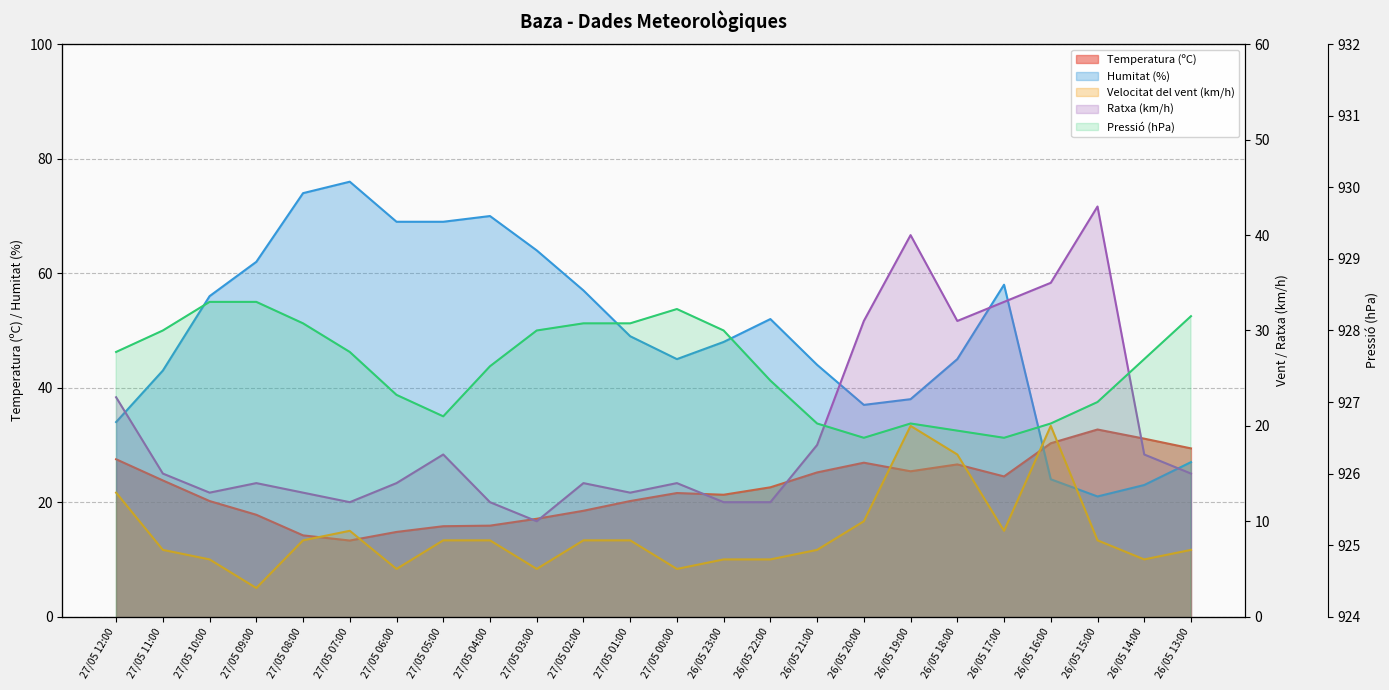

True or false: Velocitat del vent (km/h) and Humitat (%) intersect in this chart.

False